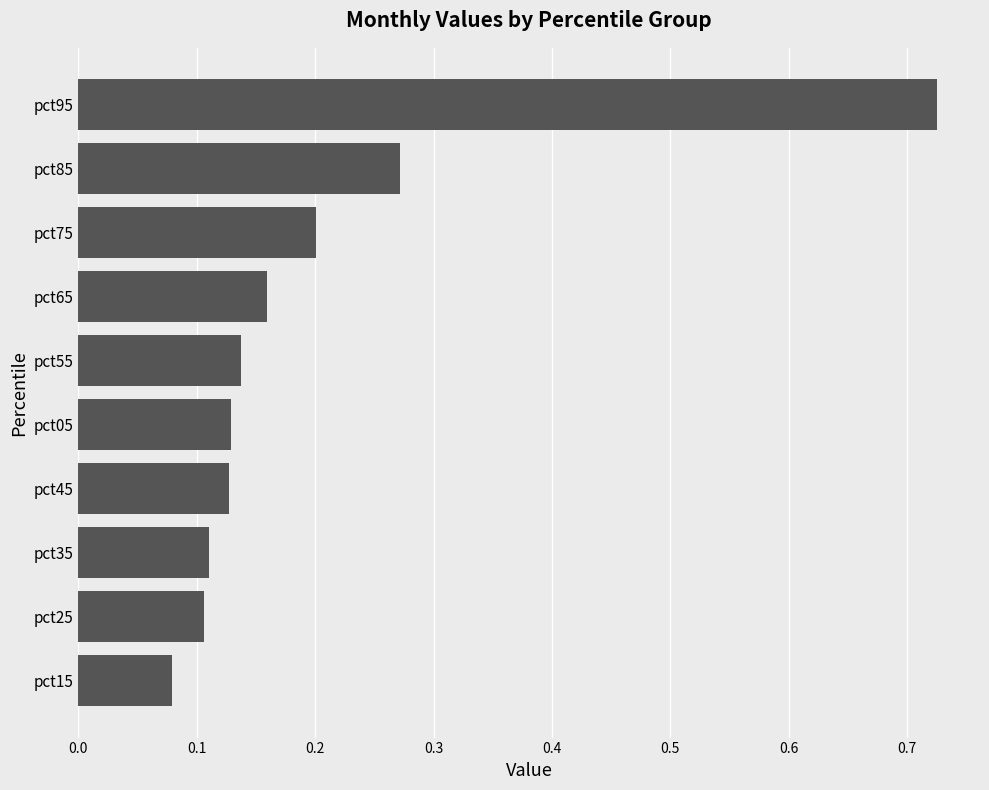

Between pct95 and pct05, which is larger?

pct95